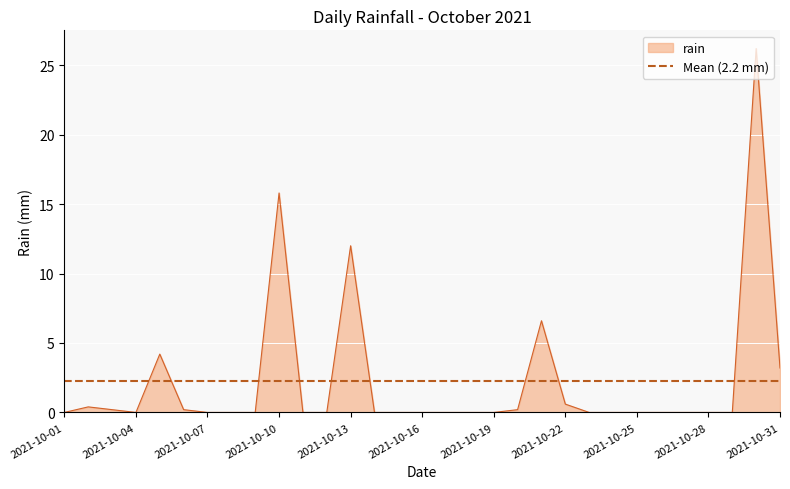

Reading left to right, extract all data points from this chart.

0.0	0.4	0.2	0.0	4.2	0.2	0.0	0.0	0.0	15.8	0.0	0.0	12.0	0.0	0.0	0.0	0.0	0.0	0.0	0.2	6.6	0.6	0.0	0.0	0.0	0.0	0.0	0.0	0.0	26.2	3.2